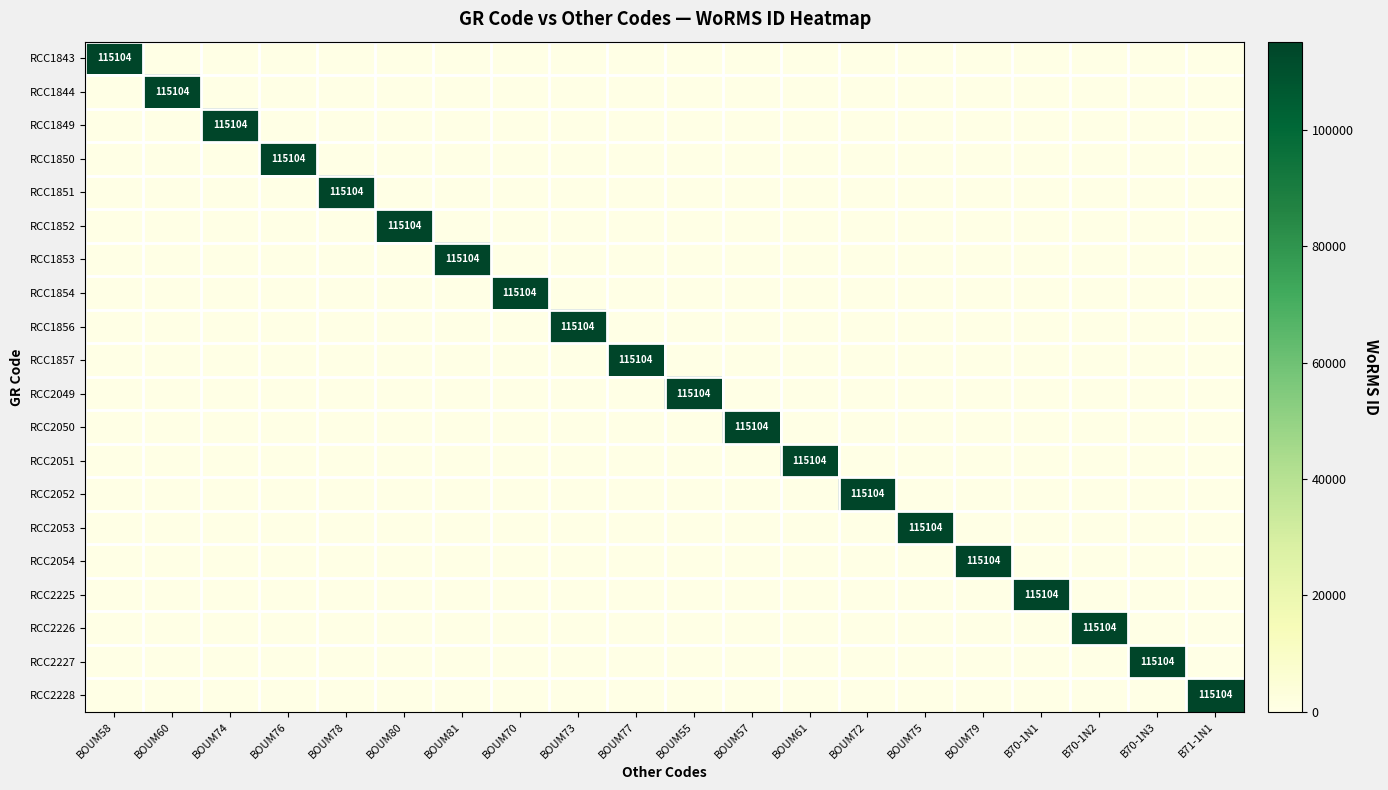

Is it true that RCC1844 equals -39981 at BOUM81?

False